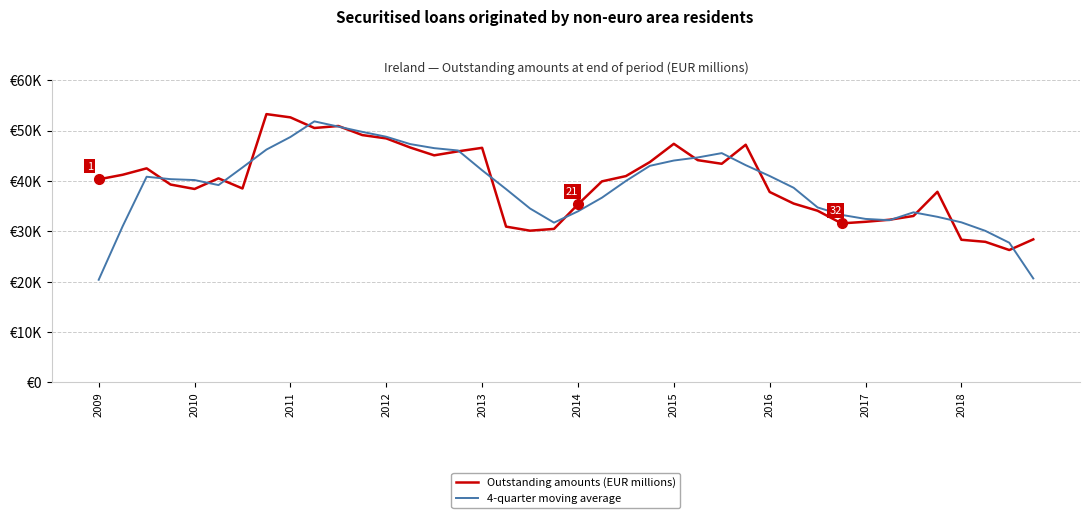

What are all the series names shown in the legend?

Outstanding amounts (EUR millions), 4-quarter moving average